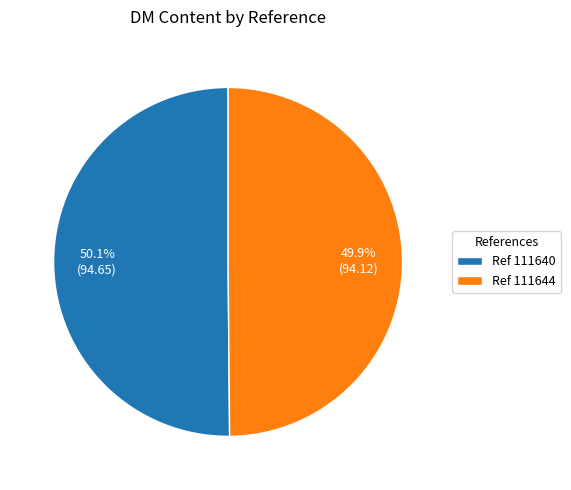

Count the number of slices in the pie.

2